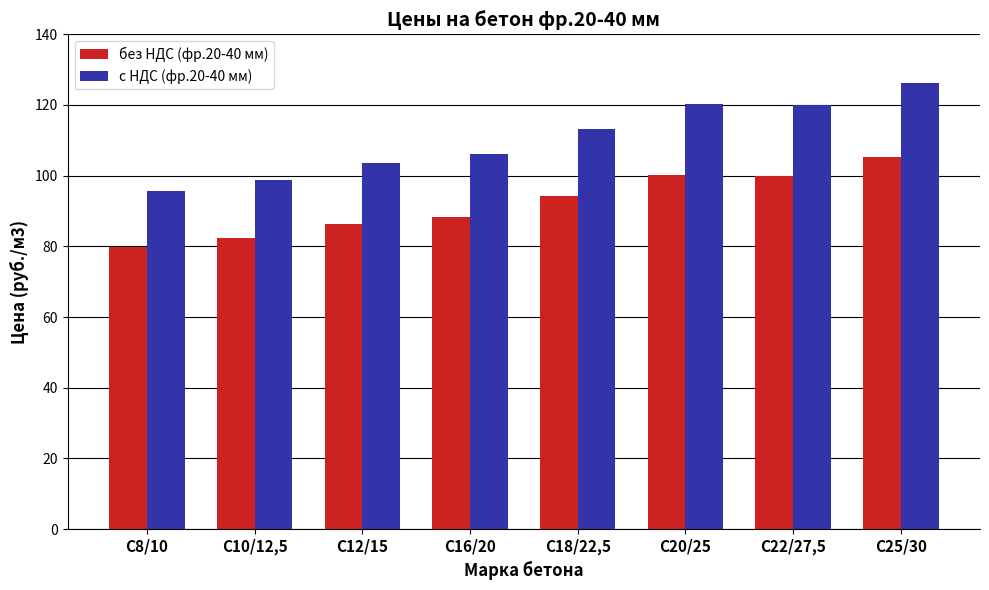

What is the smallest value displayed?

79.8